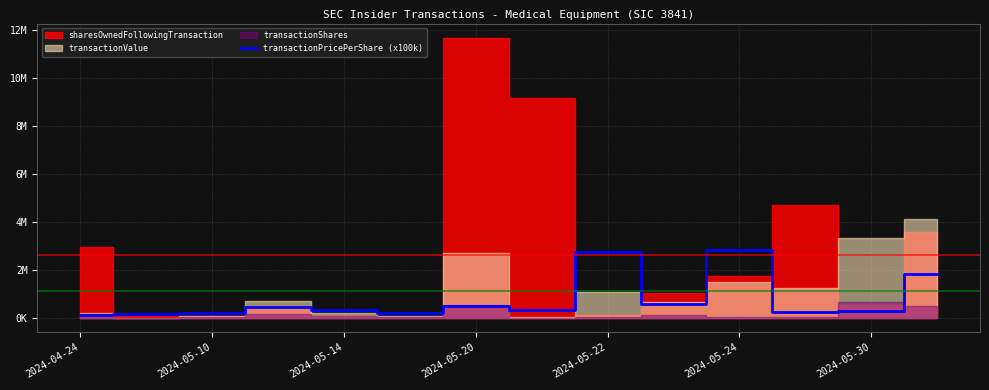

What is the minimum value shown in the chart?

126000.0